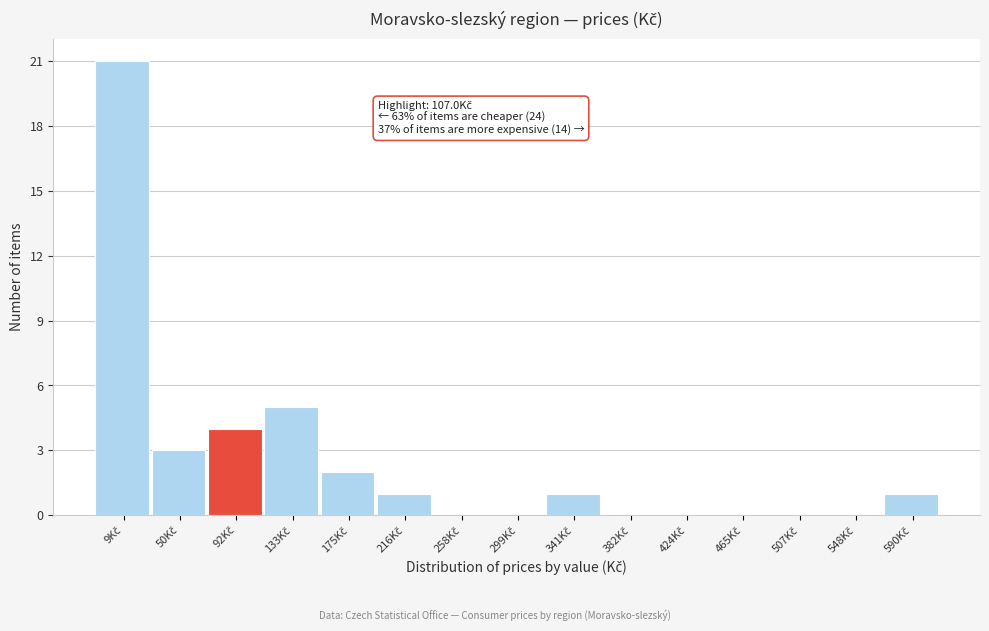

What is the sum of all values?

38